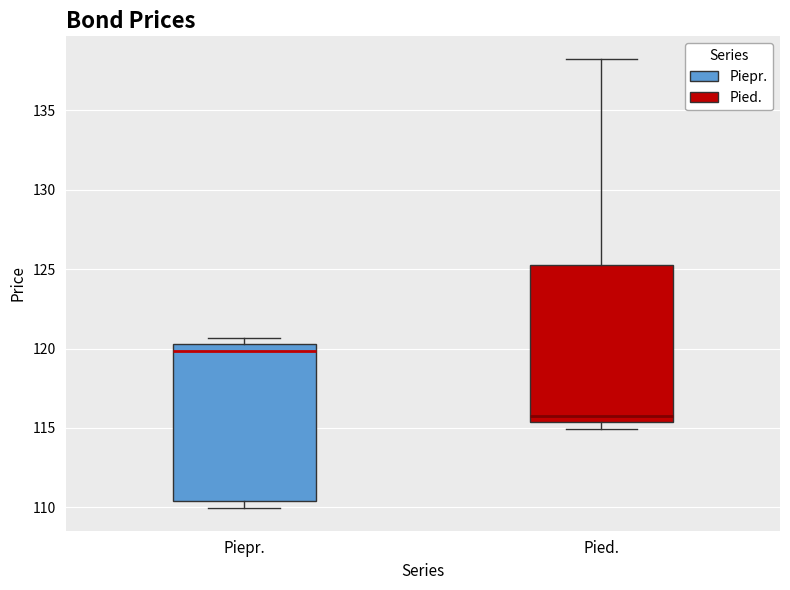

Reading left to right, read every box against the y-axis: the position of its median line, the range the box covers, and the ends of its whiskers. The values are not printed on the chart, so give them approximately, as read against the axis.

Piepr.: median 120.0, box 110.5 to 120.5, whiskers 110.0 to 120.5 (just above the box's upper edge)
Pied.: median 116.0, box 115.5 to 125.5, whiskers 115.0 to 138.5